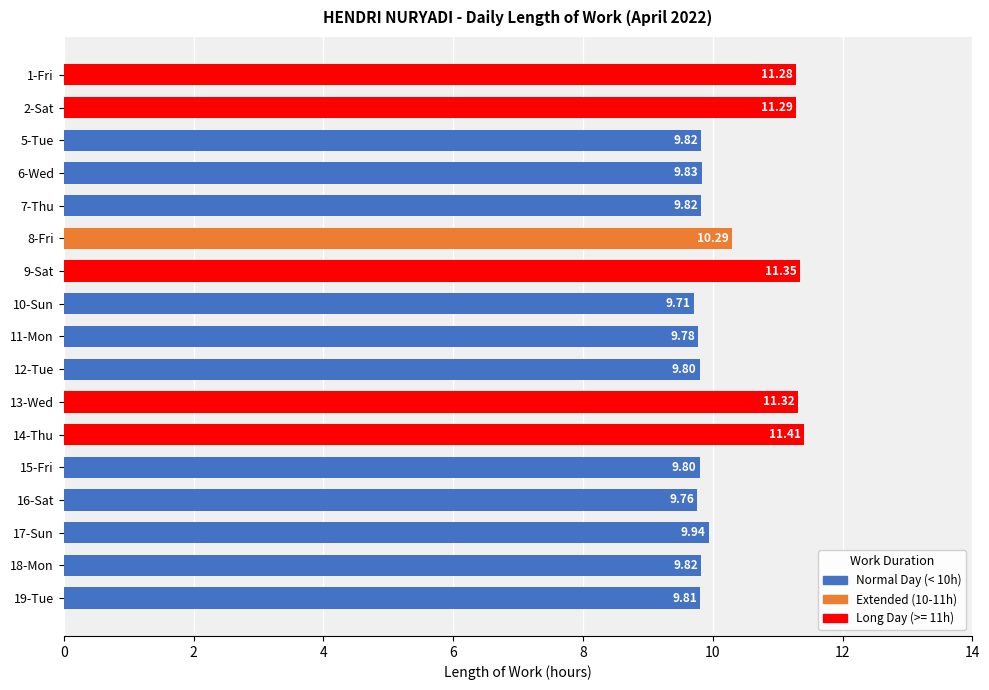

What is the difference between the second highest and second lowest values?

1.6